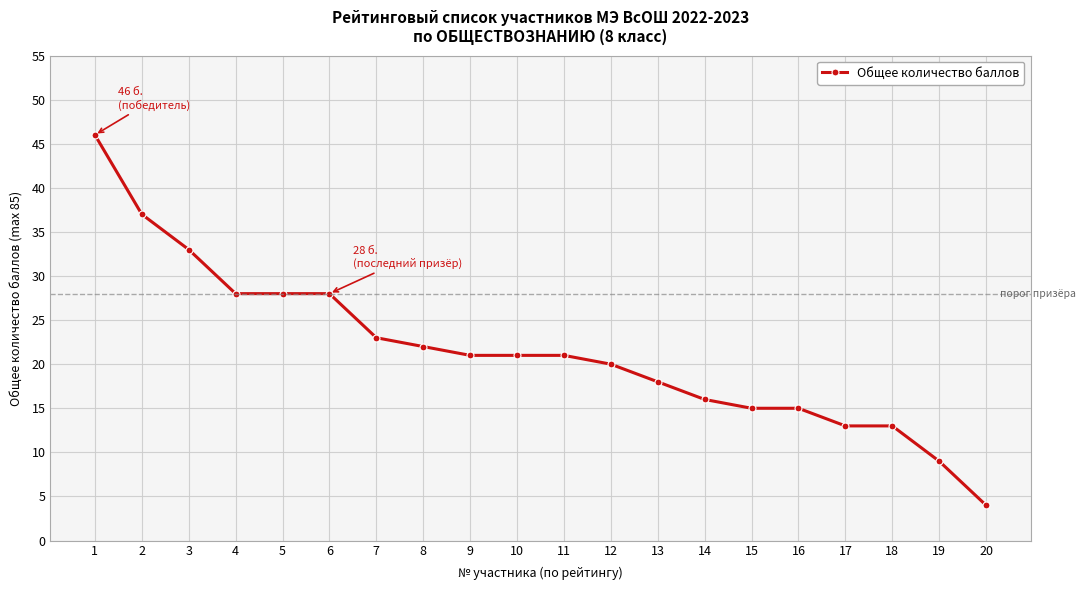

True or false: the data shows 33 at 3.

True